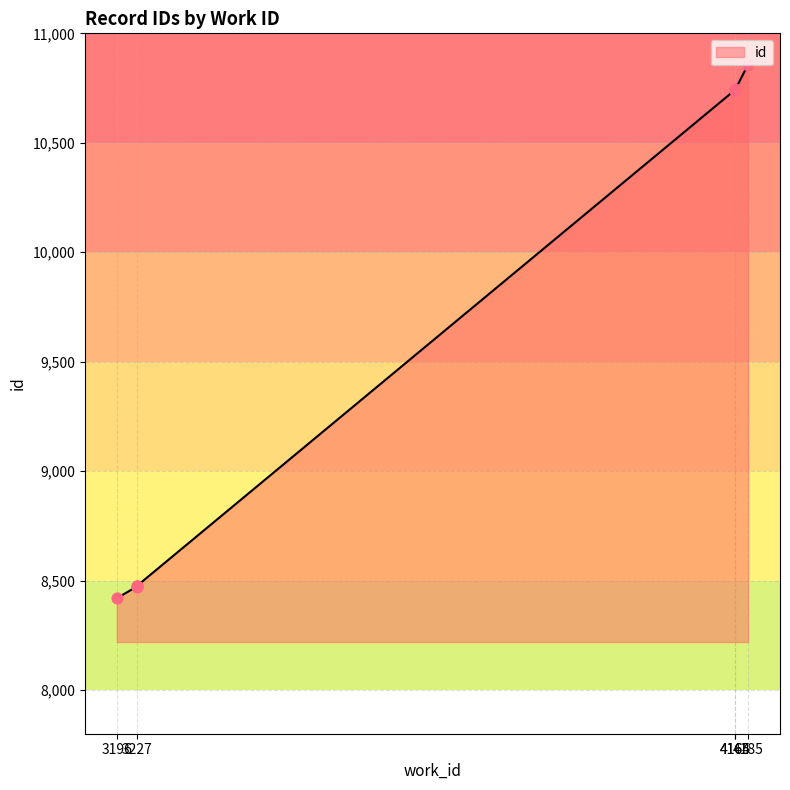

Between 4165 and 4165, which is larger?

4165